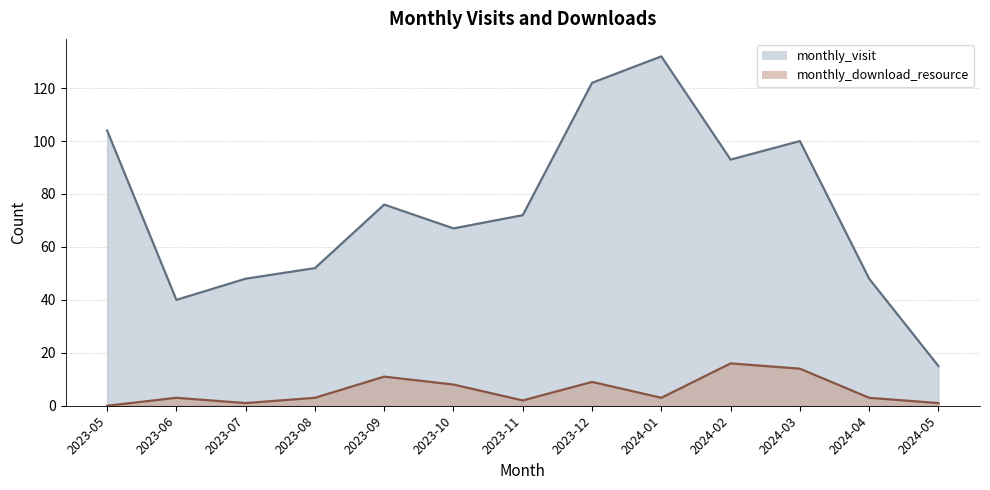

Rank the series by their maximum value, from lowest to highest.

monthly_download_resource, monthly_visit